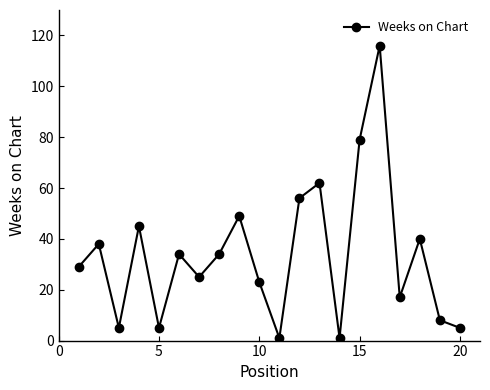

Reading left to right, what are all the values shown in this chart?

29	38	5	45	5	34	25	34	49	23	1	56	62	1	79	116	17	40	8	5